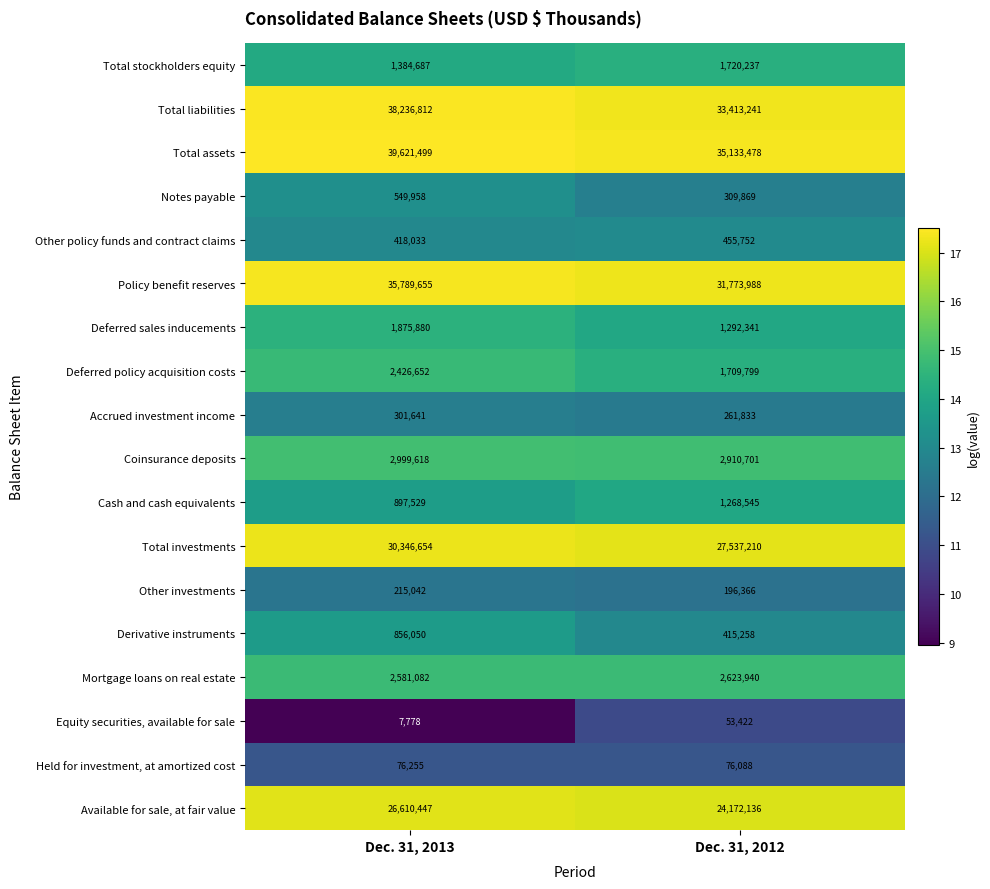

List the labels in order of Equity securities, available for sale value, smallest first.

Dec. 31, 2013, Dec. 31, 2012